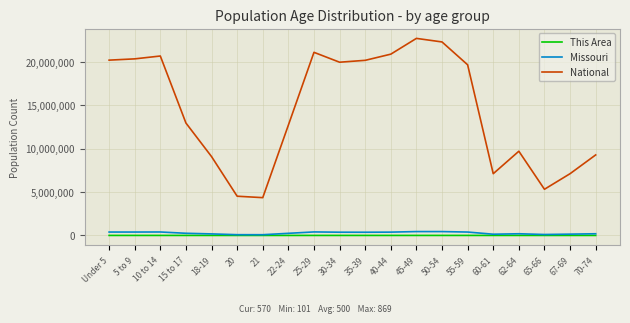

The value of Missouri at 65-66 is 108394. True or false?

True